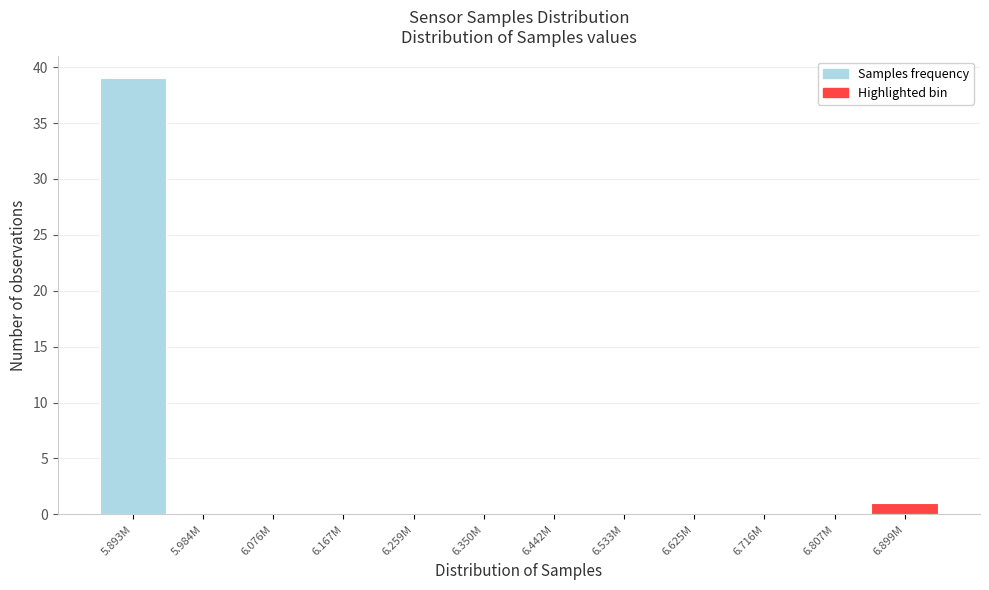

Reading left to right, list all the values displayed in this chart.

5.893M=39	5.984M=0	6.076M=0	6.167M=0	6.259M=0	6.350M=0	6.442M=0	6.533M=0	6.625M=0	6.716M=0	6.807M=0	6.899M=1